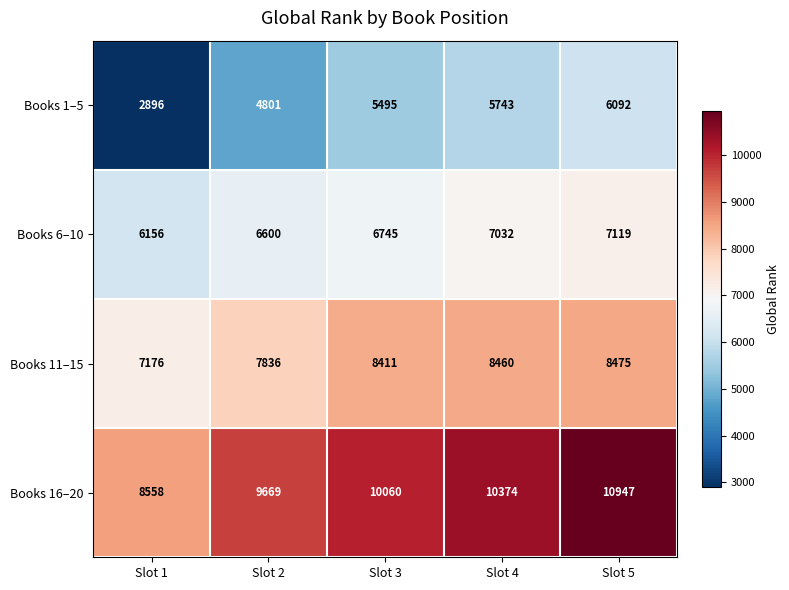

What is the spread (max minus min) of values at Slot 5?

4855